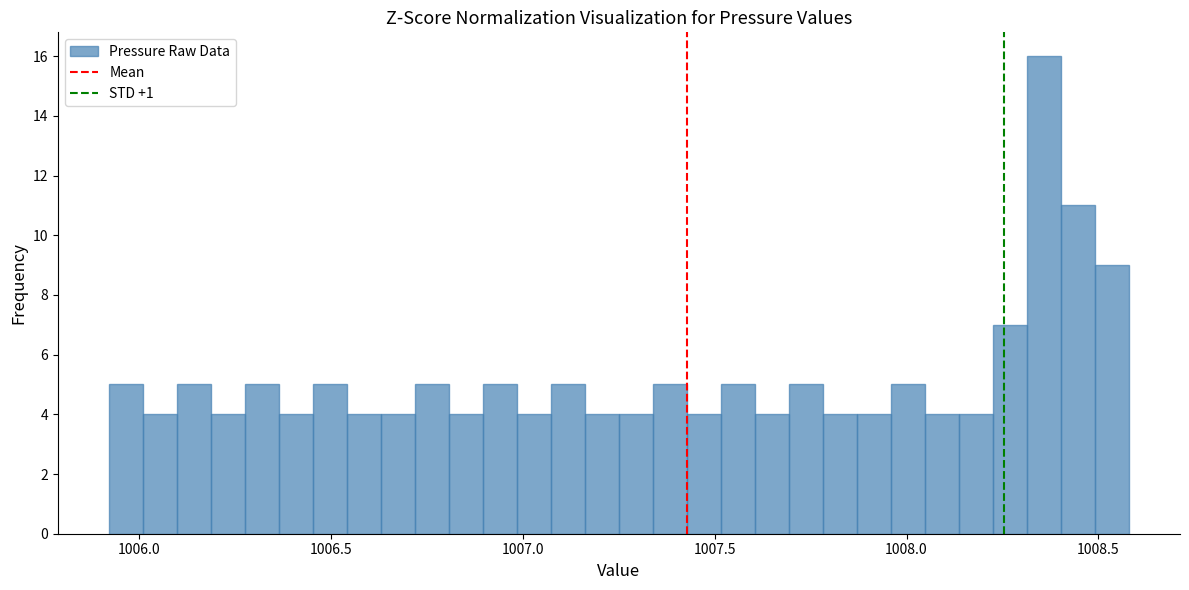

Around what value on the x-axis is the tallest bar? Give the approximate position of its centre, as read against the axis.

1008.35